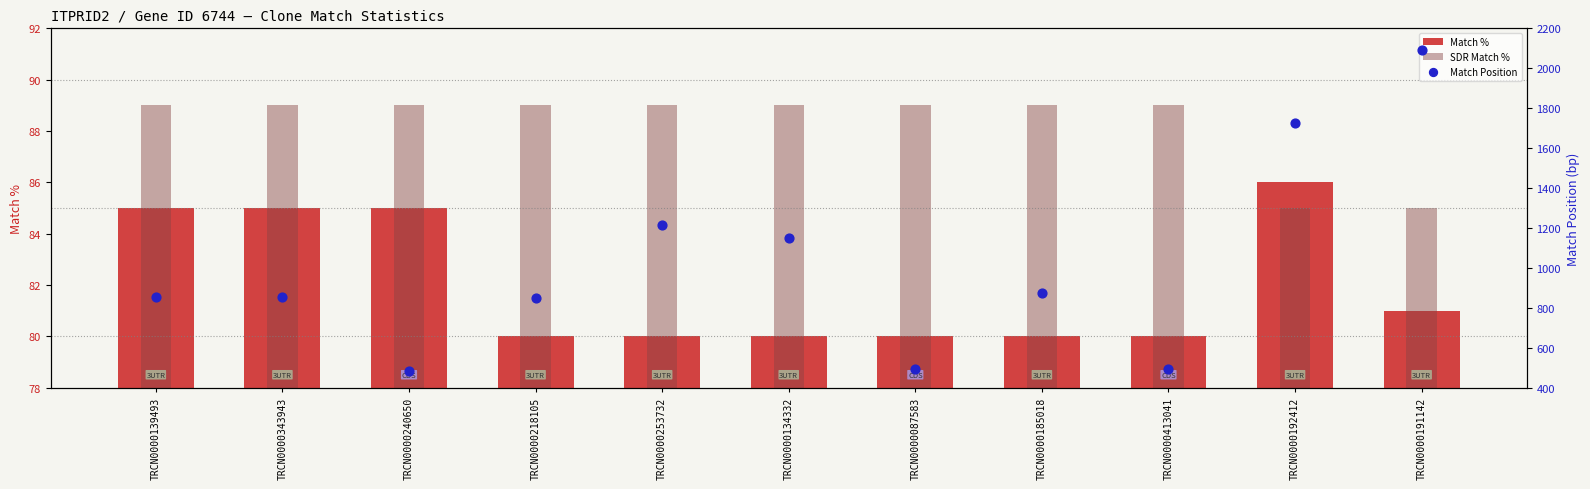

What are all the series names shown in the legend?

Match %, SDR Match %, Match Position